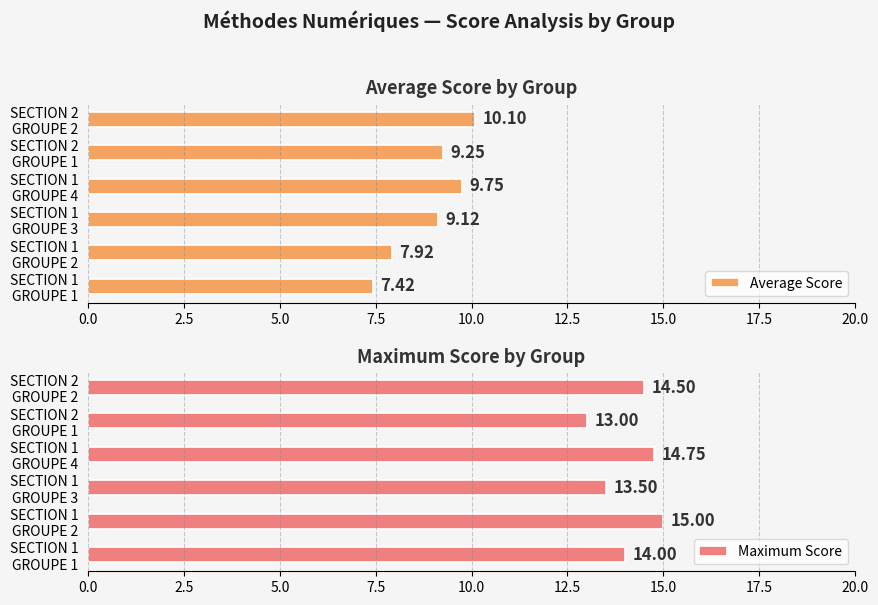

What is the difference between the maximum and minimum values in the Average Score series?

2.7